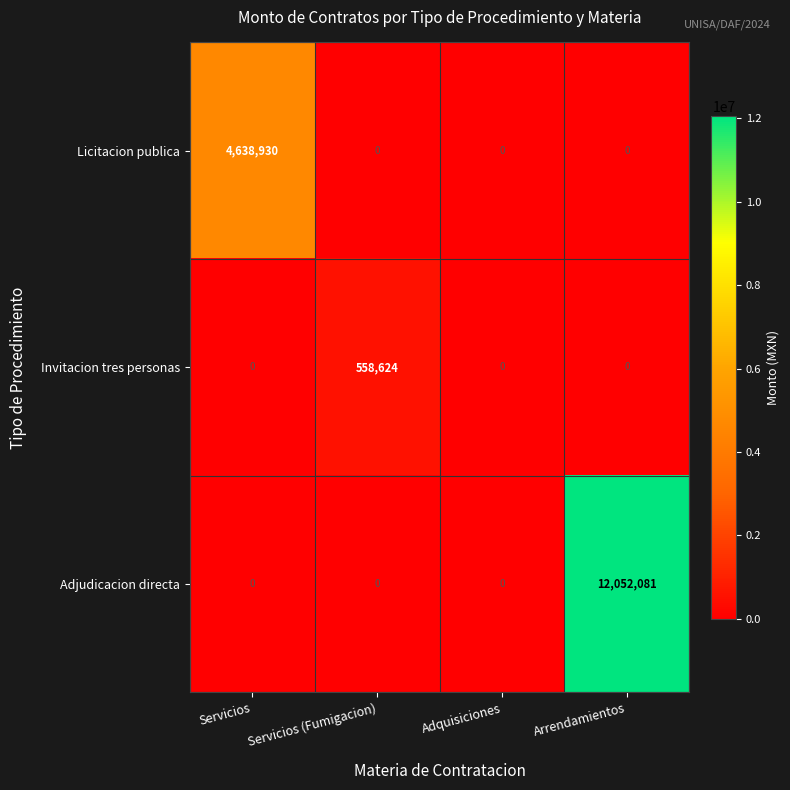

Reading left to right, transcribe all the data shown in this chart.

Licitacion publica: Servicios=4638930	Servicios (Fumigacion)=0	Adquisiciones=0	Arrendamientos=0
Invitacion tres personas: Servicios=0	Servicios (Fumigacion)=558624	Adquisiciones=0	Arrendamientos=0
Adjudicacion directa: Servicios=0	Servicios (Fumigacion)=0	Adquisiciones=0	Arrendamientos=12052081